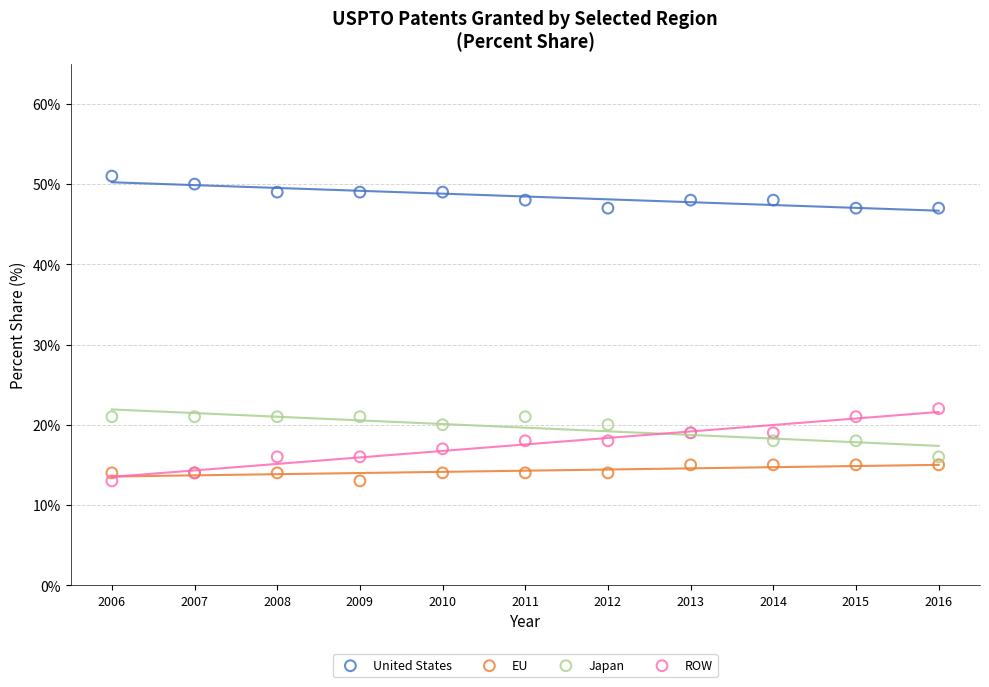

What is the X range (max minus min) for the scatter plot?

10